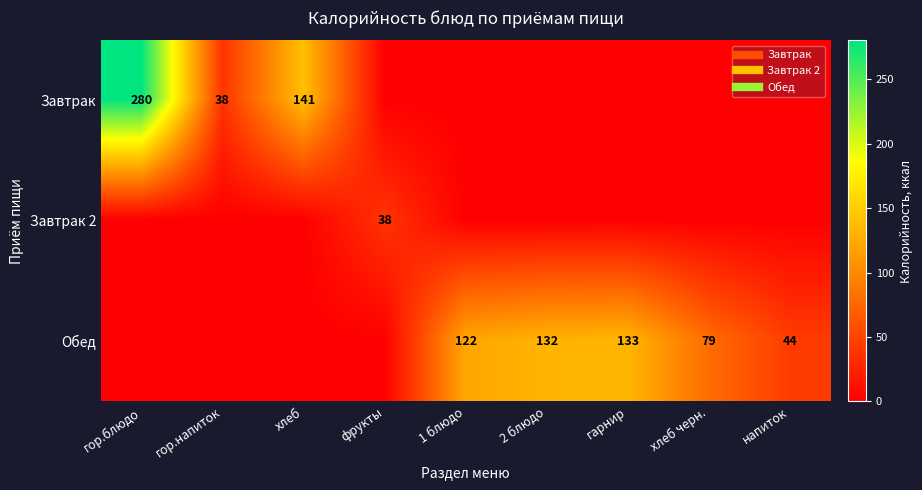

What is the difference between the highest and lowest values at хлеб черн.?

79.2